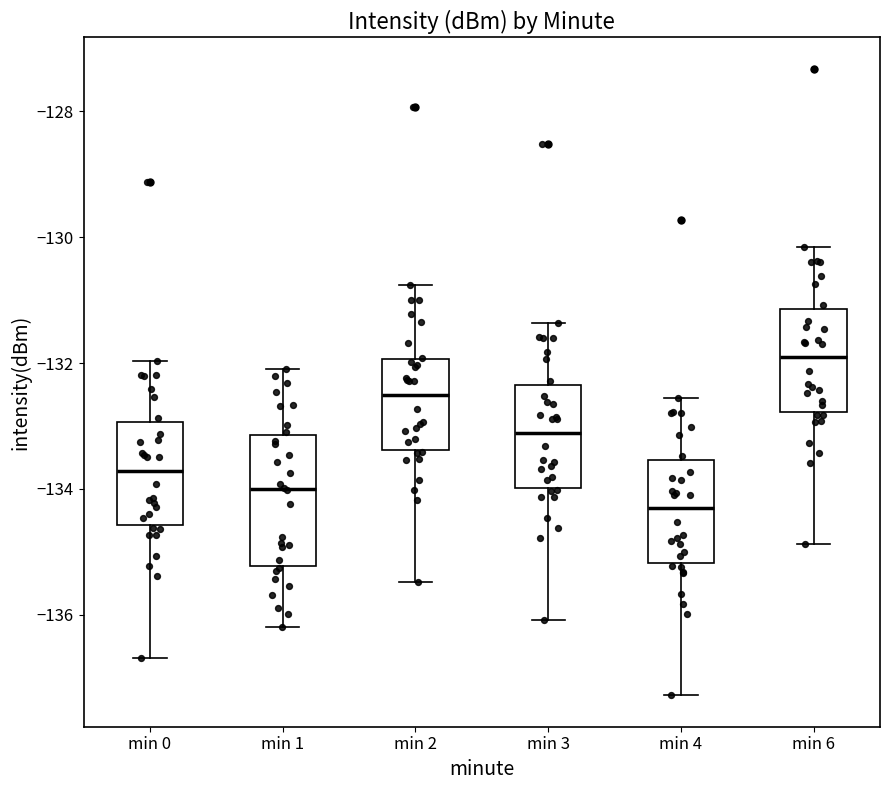

Reading left to right, transcribe this box plot: for each box, give where its median line is, the range the box spans, and where its two whiskers end, as read against the y-axis. The values are not printed on the chart, so give them approximately, as read against the axis.

min 0: median -133.8, box -134.6 to -133.0, whiskers -136.6 to -132.0
min 1: median -134.0, box -135.2 to -133.2, whiskers -136.2 to -132.2
min 2: median -132.6, box -133.4 to -132.0, whiskers -135.4 to -130.8
min 3: median -133.2, box -134.0 to -132.4, whiskers -136.0 to -131.4
min 4: median -134.4, box -135.2 to -133.6, whiskers -137.2 to -132.6
min 6: median -132.0, box -132.8 to -131.2, whiskers -134.8 to -130.2